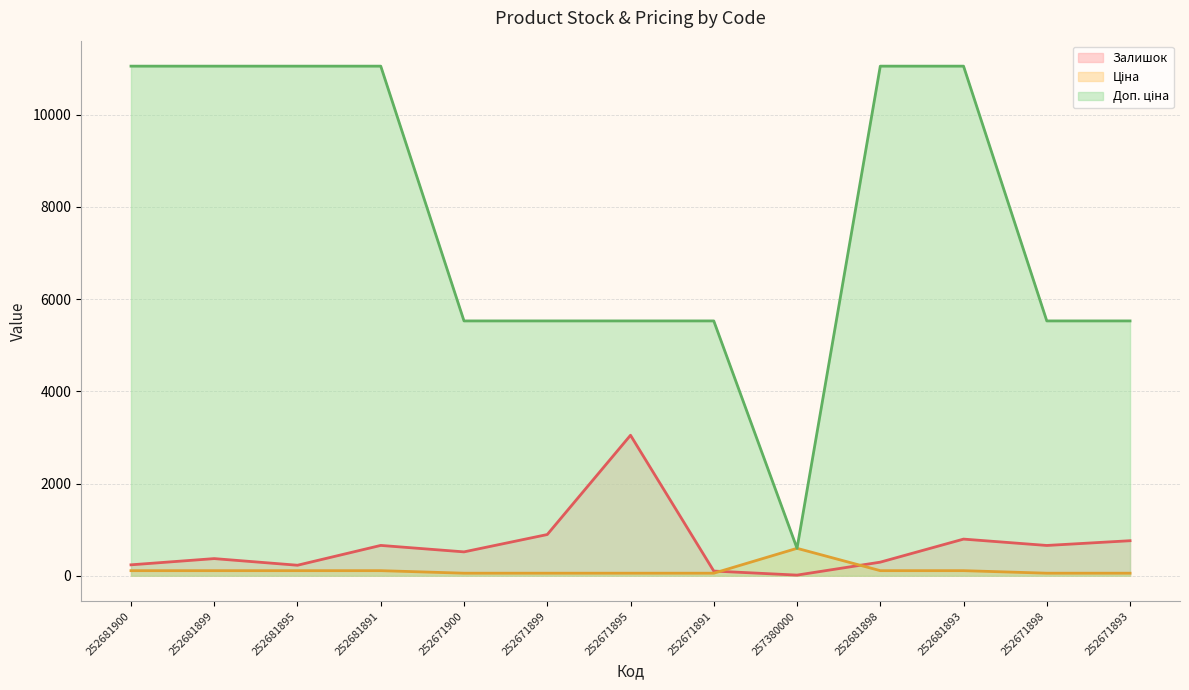

What is the label of the 5th point from the right?

257380000